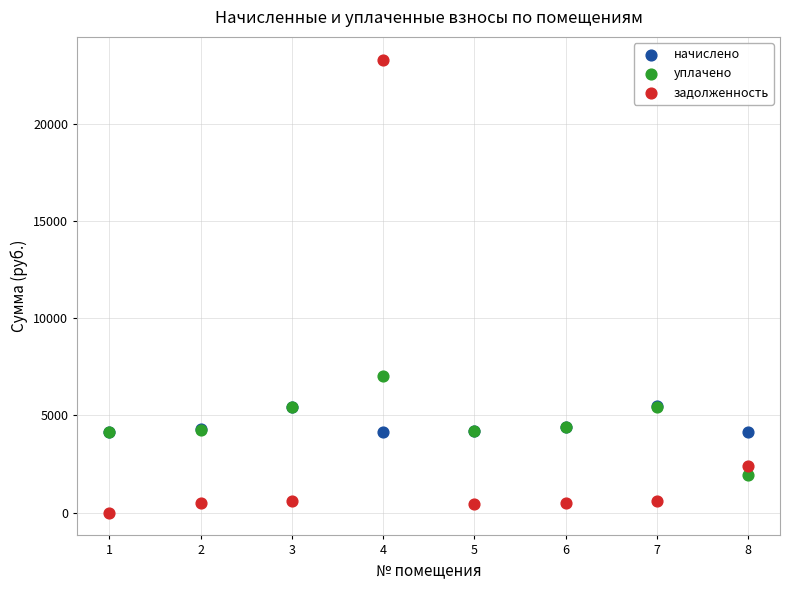

Which series reaches the maximum Y coordinate?

задолженность